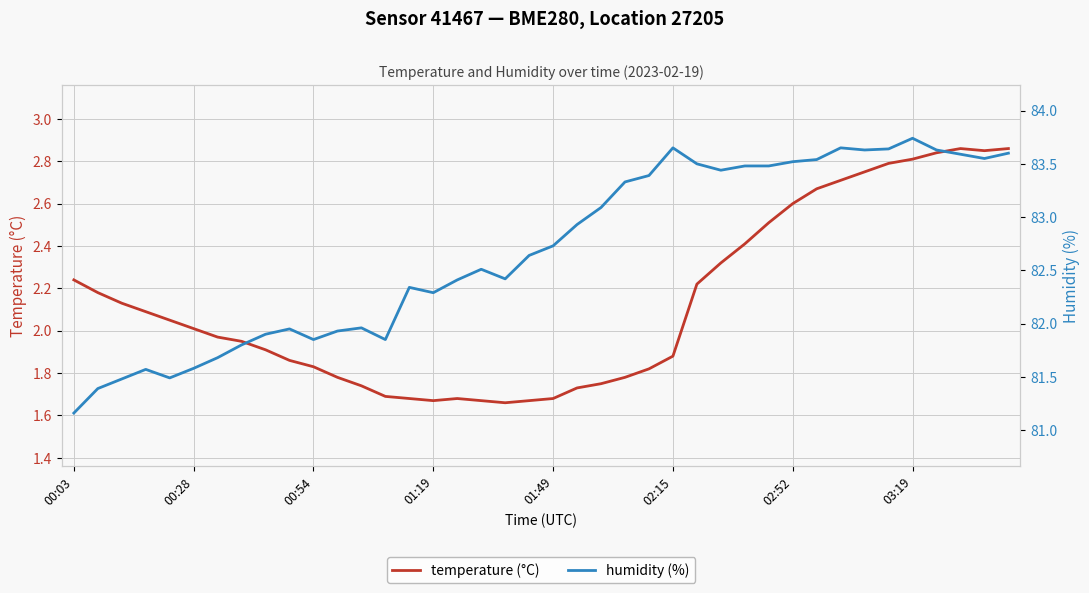

True or false: humidity (%) and temperature (°C) cross at least once.

False